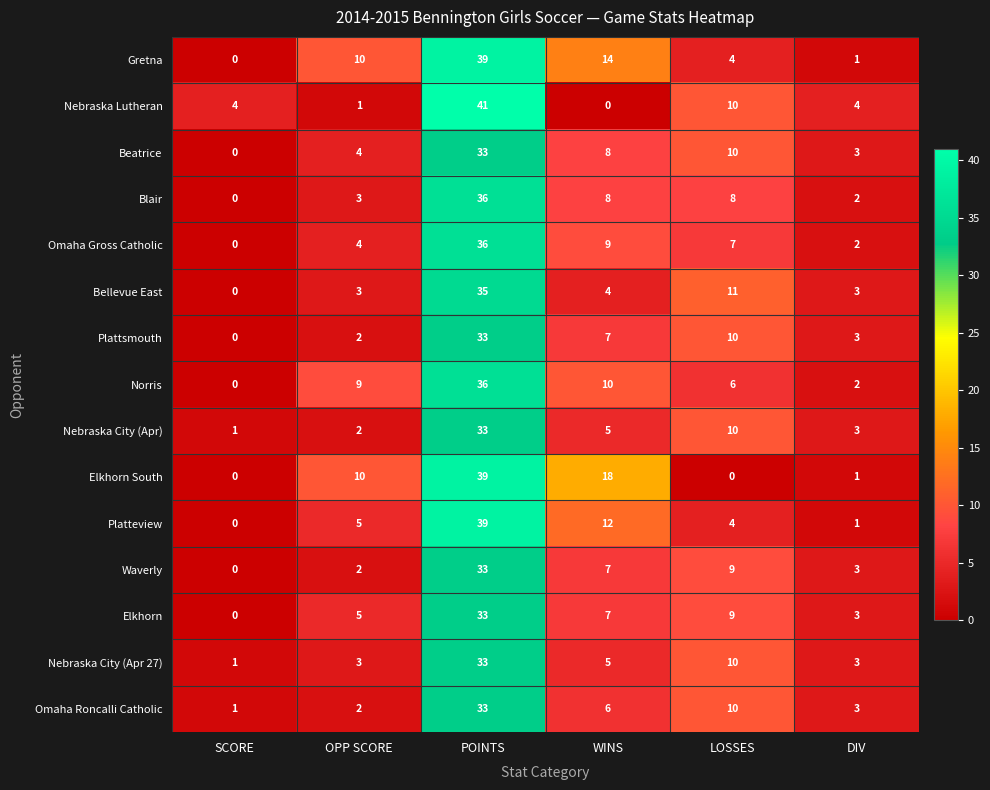

What is the total value across all series at SCORE?

7